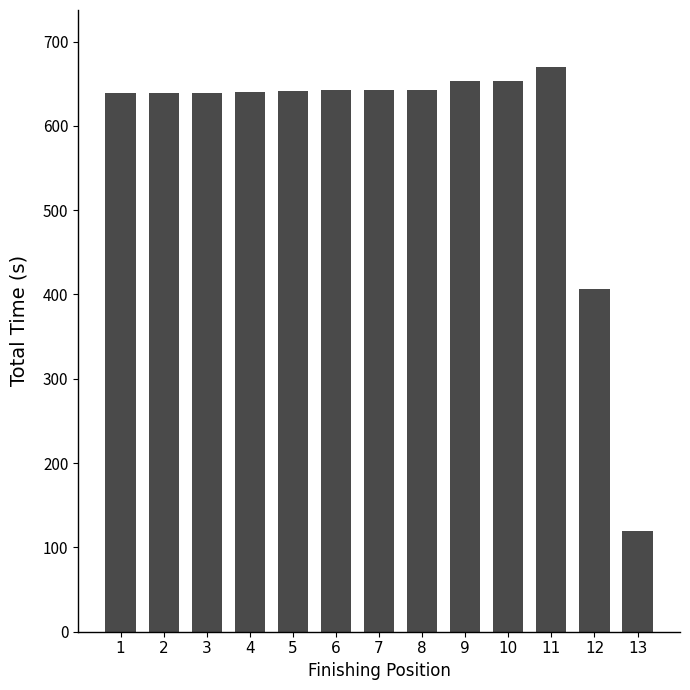

Approximately how many times larger is the value at 12 compared to 1?

0.6